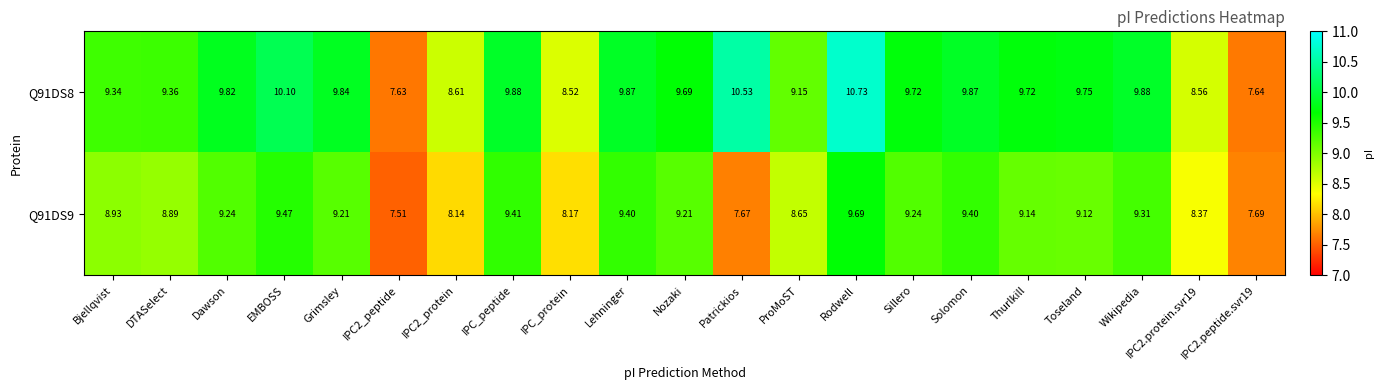

Where is Q91DS8 nearest to the value 9?

ProMoST